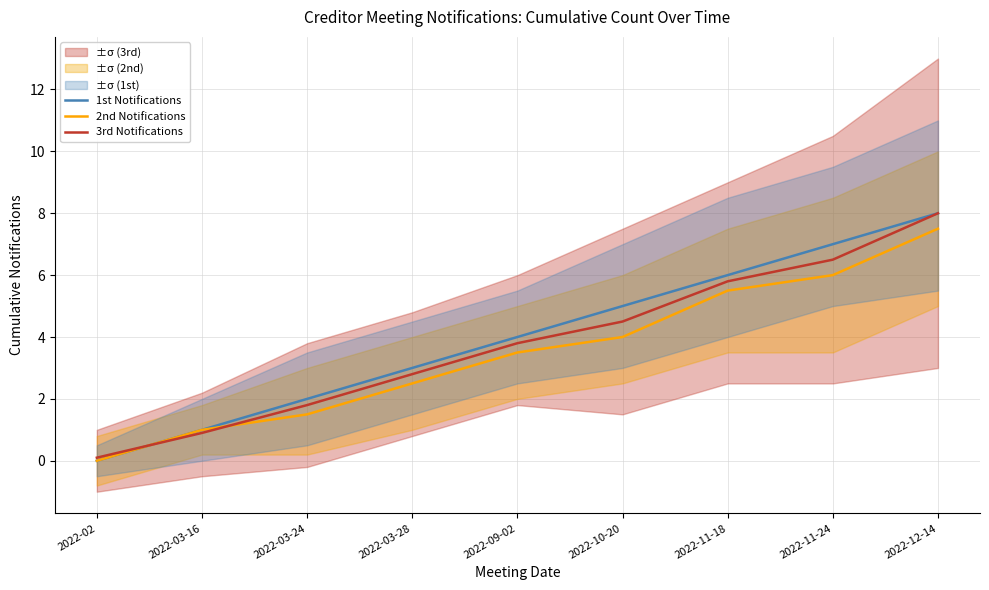

Reading left to right, what are all the values shown in this chart?

1st Notifications: 2022-02=0.0	2022-03-16=1.0	2022-03-24=2.0	2022-03-28=3.0	2022-09-02=4.0	2022-10-20=5.0	2022-11-18=6.0	2022-11-24=7.0	2022-12-14=8.0
2nd Notifications: 2022-02=0.0	2022-03-16=1.0	2022-03-24=1.5	2022-03-28=2.5	2022-09-02=3.5	2022-10-20=4.0	2022-11-18=5.5	2022-11-24=6.0	2022-12-14=7.5
3rd Notifications: 2022-02=0.1	2022-03-16=0.9	2022-03-24=1.8	2022-03-28=2.8	2022-09-02=3.8	2022-10-20=4.5	2022-11-18=5.8	2022-11-24=6.5	2022-12-14=8.0